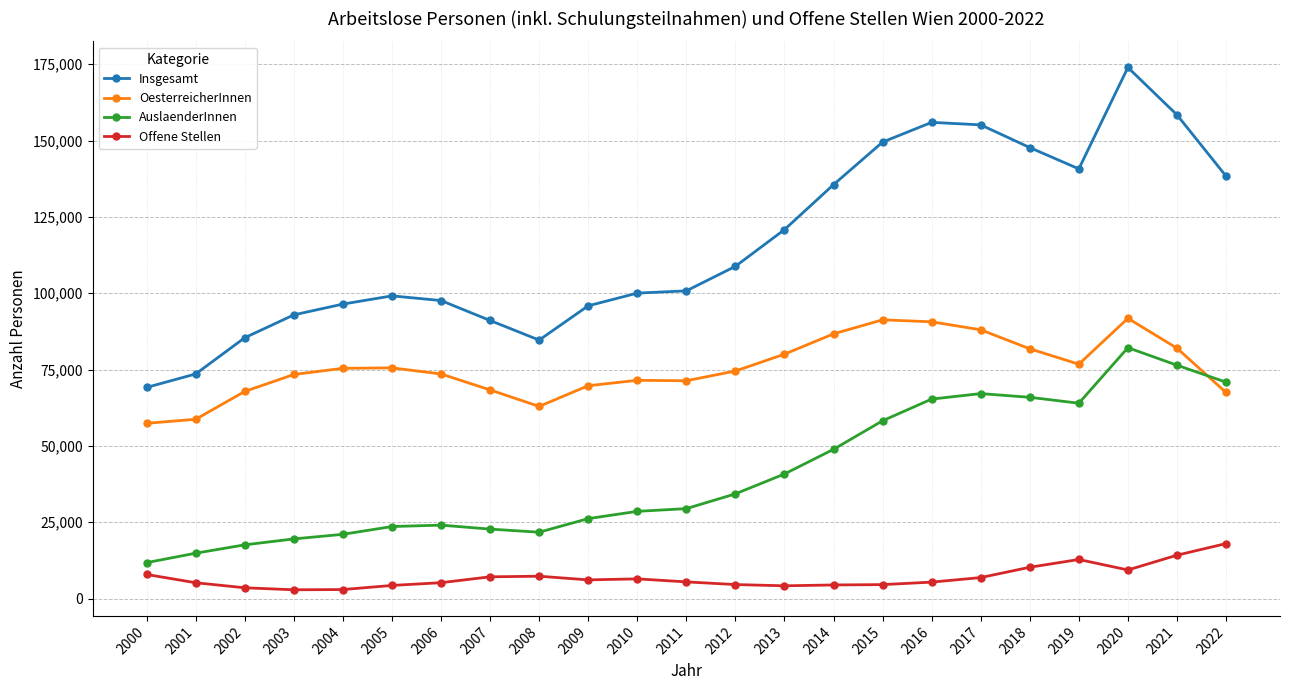

True or false: OesterreicherInnen has more than 2 interior local peaks.

True